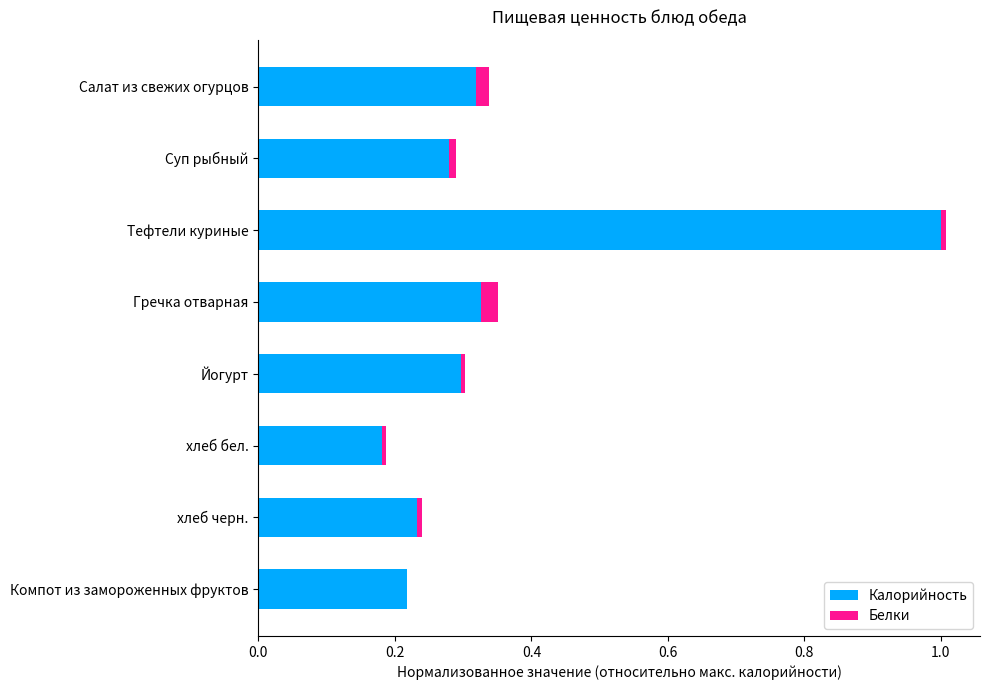

What is the sum of all Калорийность values?

2.9